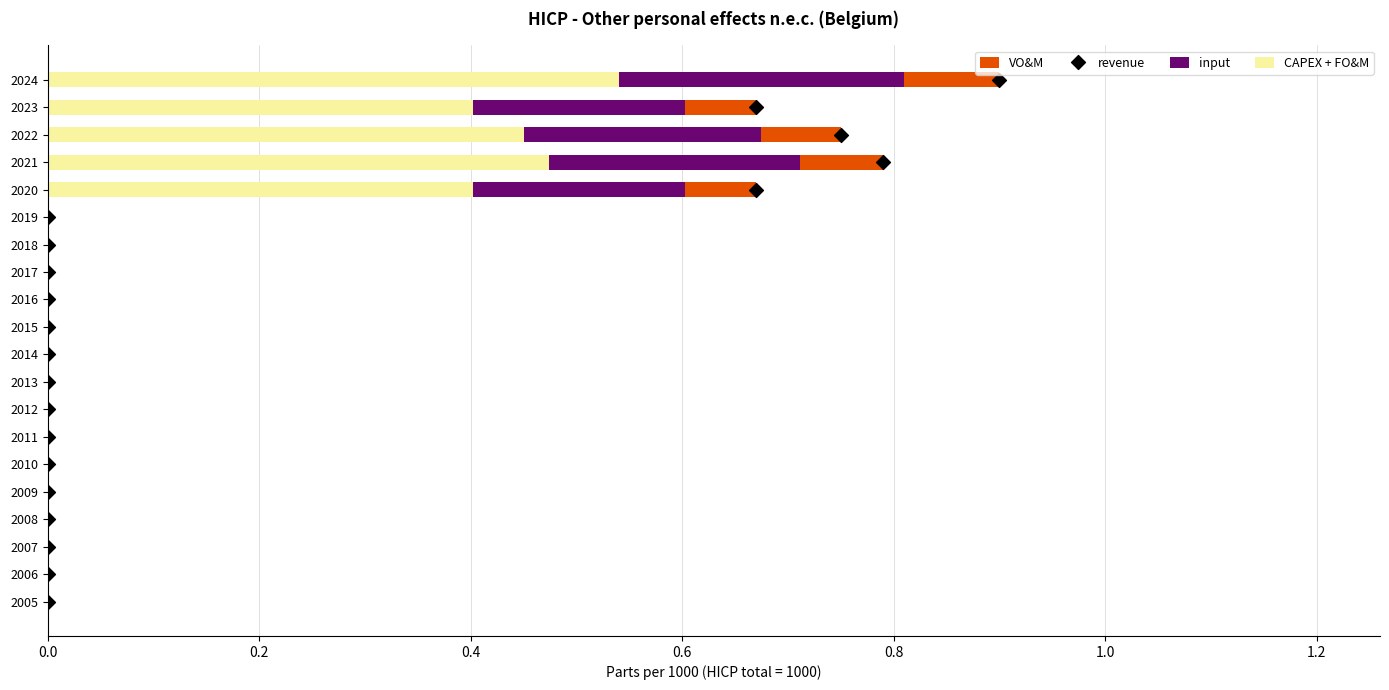

Which series reaches the maximum Y coordinate?

revenue